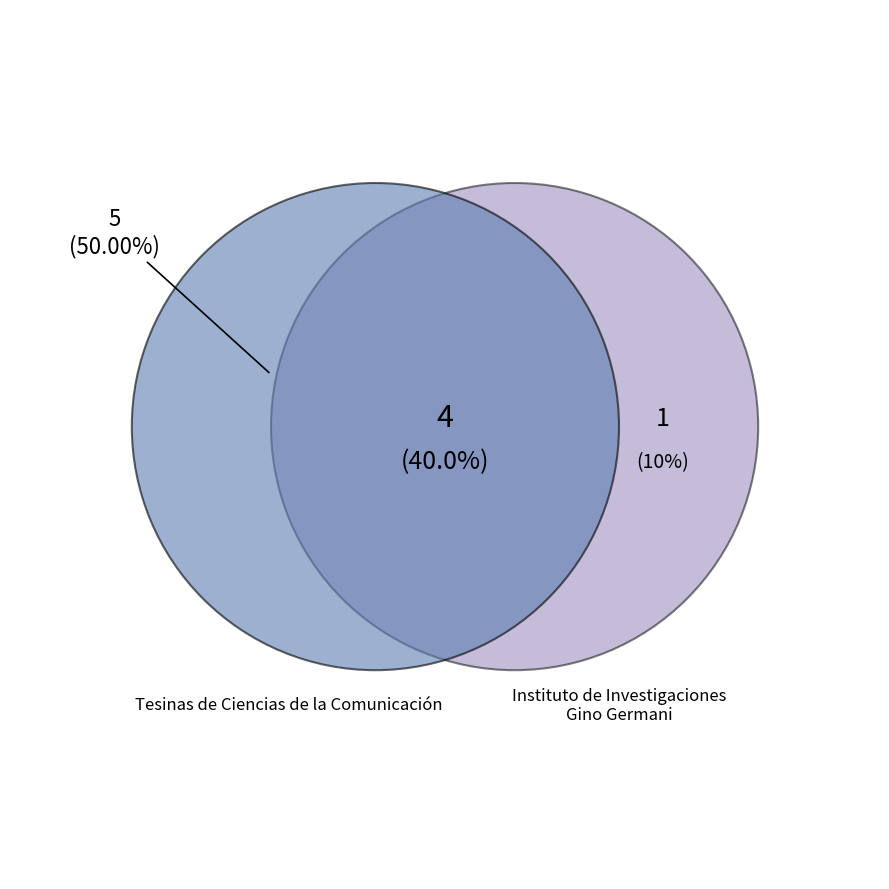

True or false: Tesis accounts for 2% of the total.

False